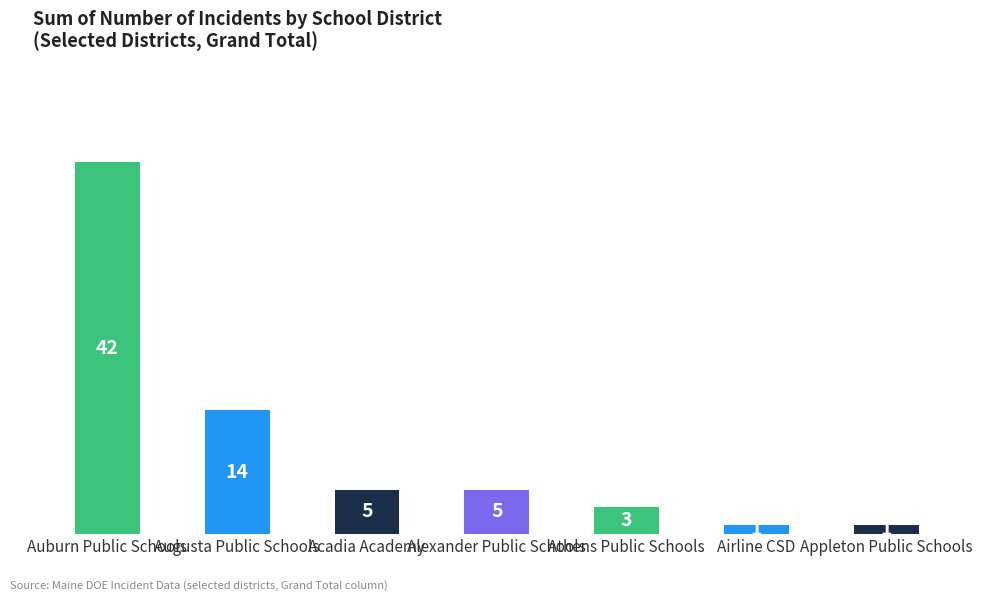

Reading left to right, what are all the values shown in this chart?

Auburn Public Schools=42	Augusta Public Schools=14	Acadia Academy=5	Alexander Public Schools=5	Athens Public Schools=3	Airline CSD=1	Appleton Public Schools=1